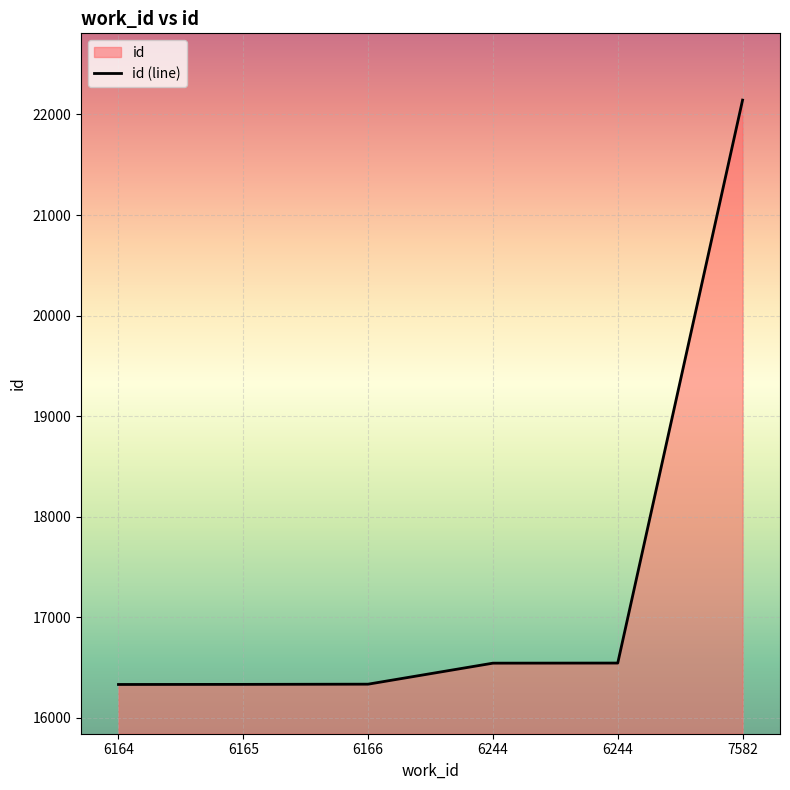

Where does the data first go above 16542?

6244